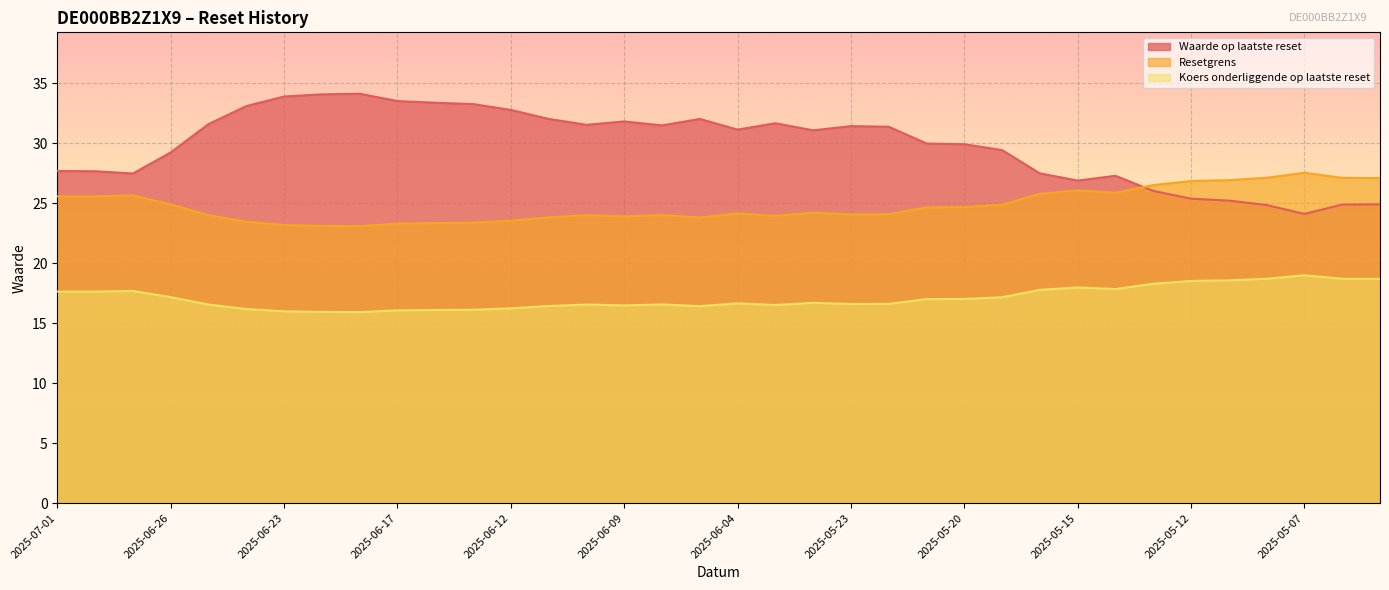

List the series in order of their overall mean, lowest first.

Koers onderliggende op laatste reset, Resetgrens, Waarde op laatste reset